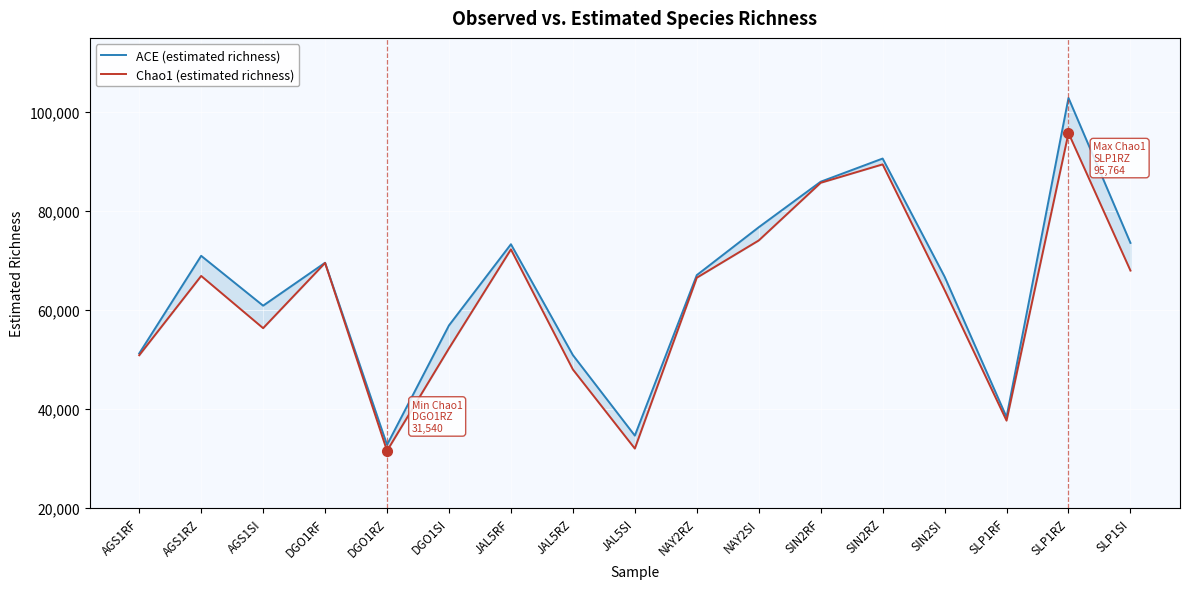

Is this an area chart (filled region under the line)?

No